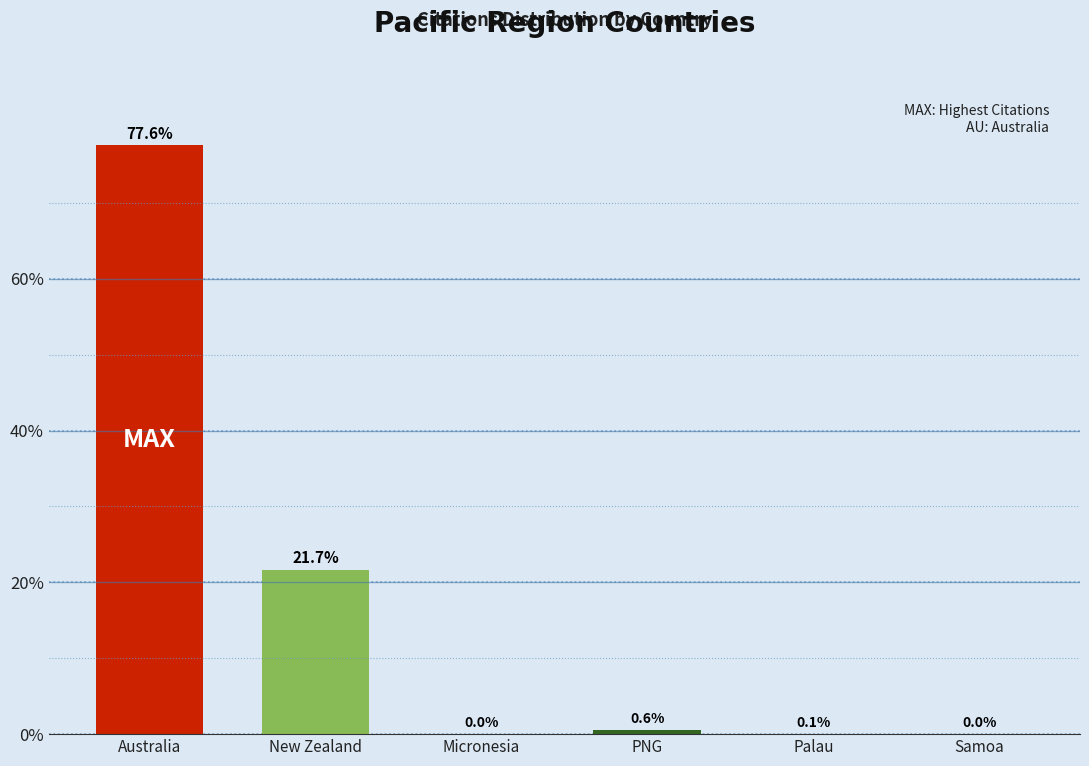

What is the average value?

16.7